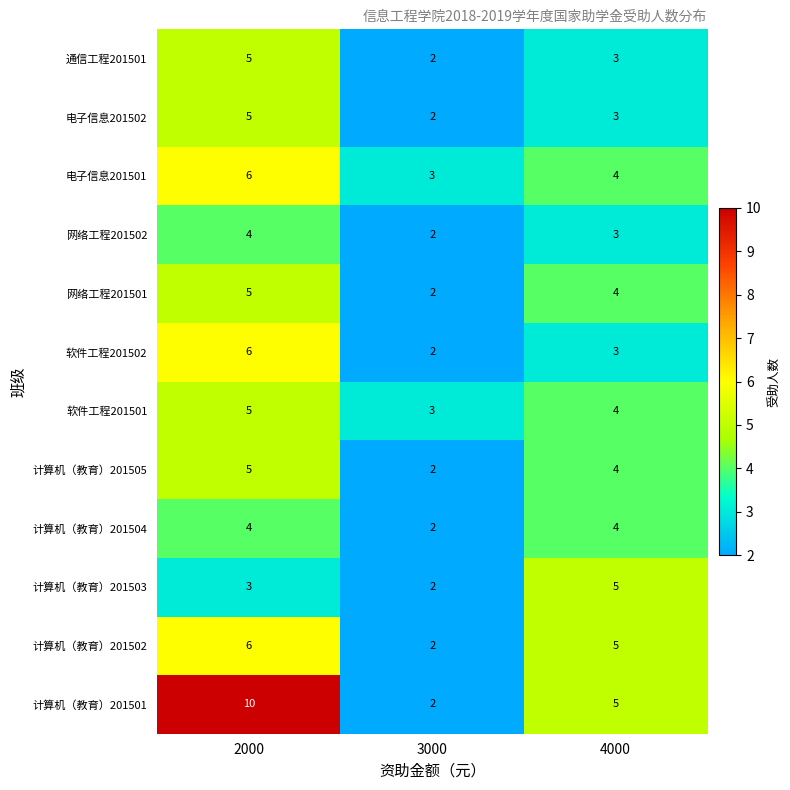

What is the difference between the 电子信息201502 values at 3000 and 2000?

3